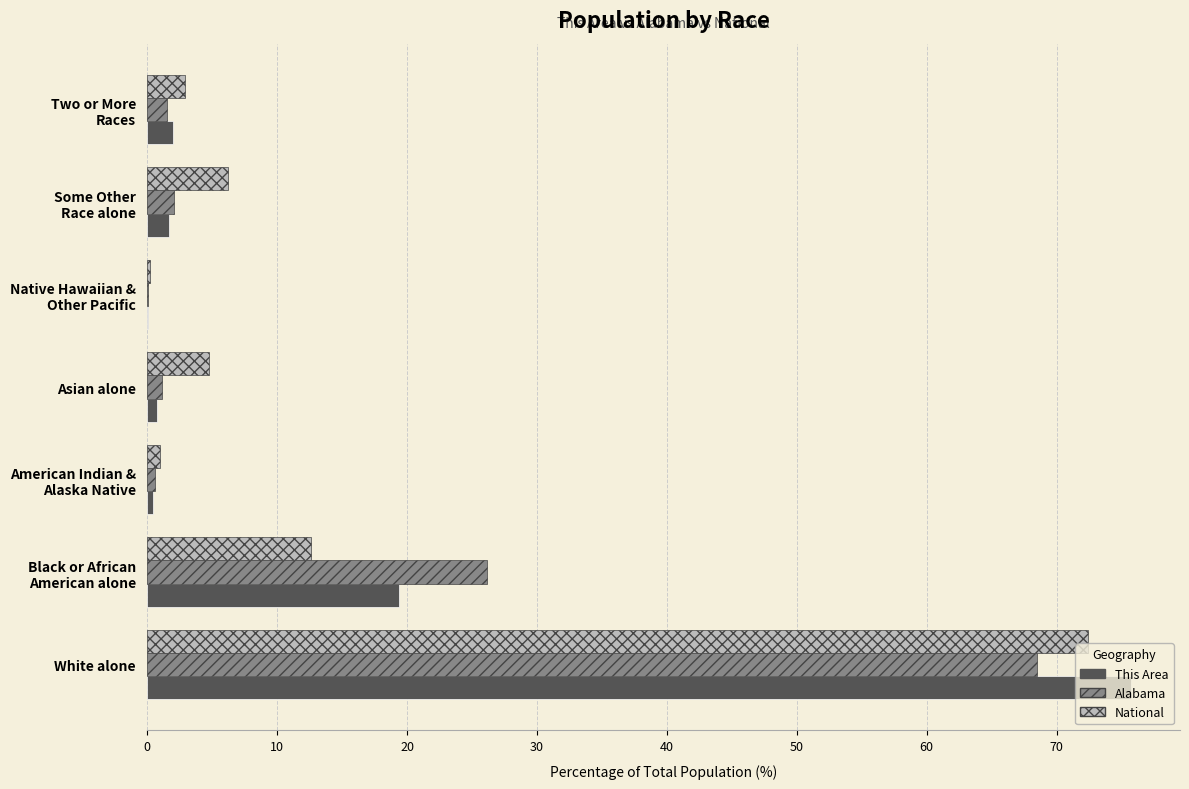

Which category has the highest value in the National series?

White alone